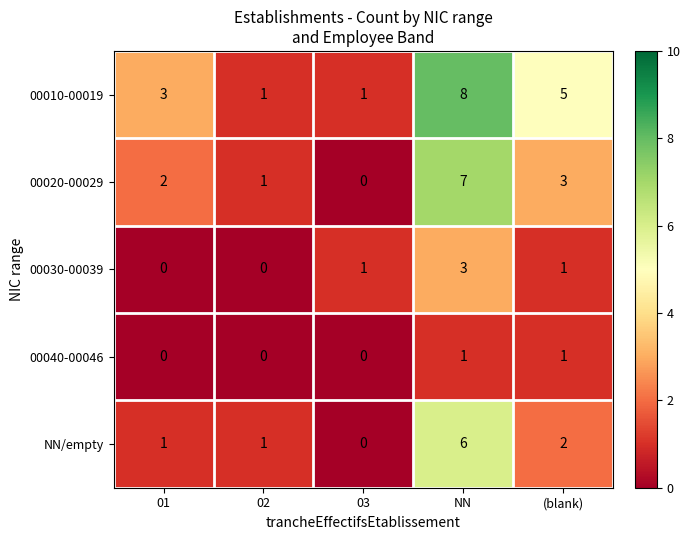

What is the sum of the 00020-00029 values at (blank) and NN?

10